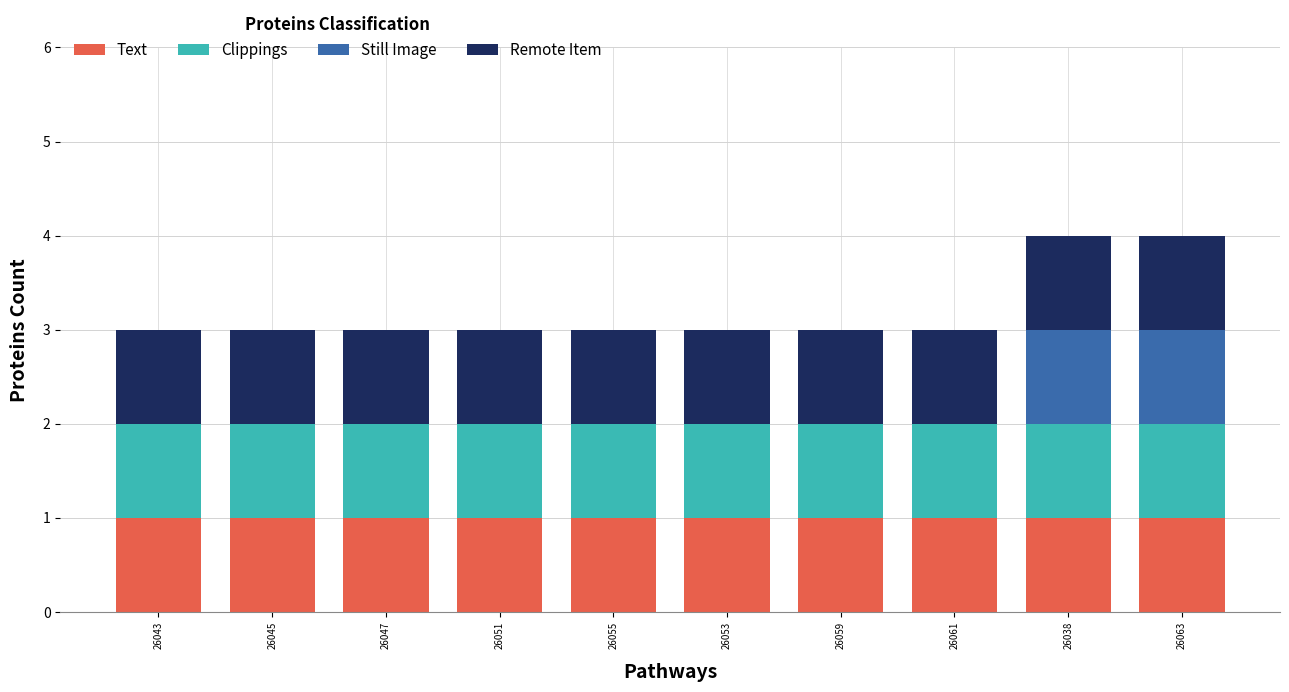

The value of Text at 26043 is 0. True or false?

False